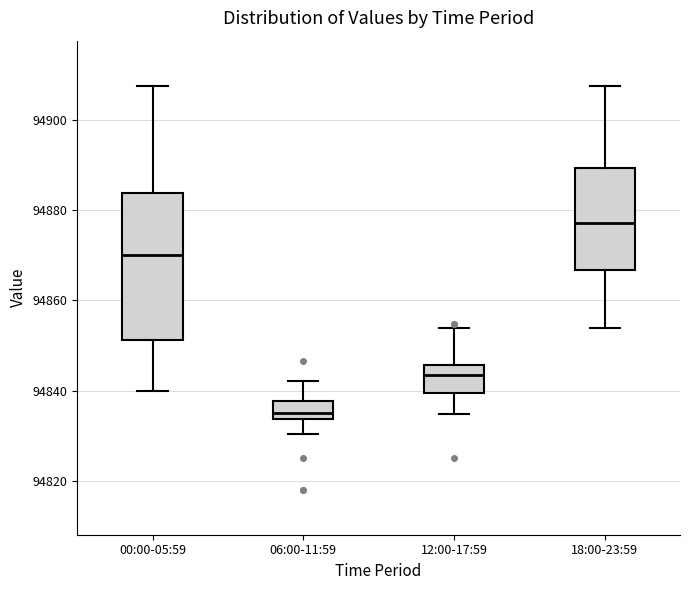

Reading left to right, transcribe this box plot: for each box, give where its median line is, the range the box spans, and where its two whiskers end, as read against the y-axis. The values are not printed on the chart, so give them approximately, as read against the axis.

00:00-05:59: median 94870, box 94852 to 94884, whiskers 94840 to 94908
06:00-11:59: median 94834 (just above the box's lower edge), box 94834 to 94838, whiskers 94830 to 94842
12:00-17:59: median 94844, box 94840 to 94846, whiskers 94834 to 94854
18:00-23:59: median 94878, box 94866 to 94890, whiskers 94854 to 94908